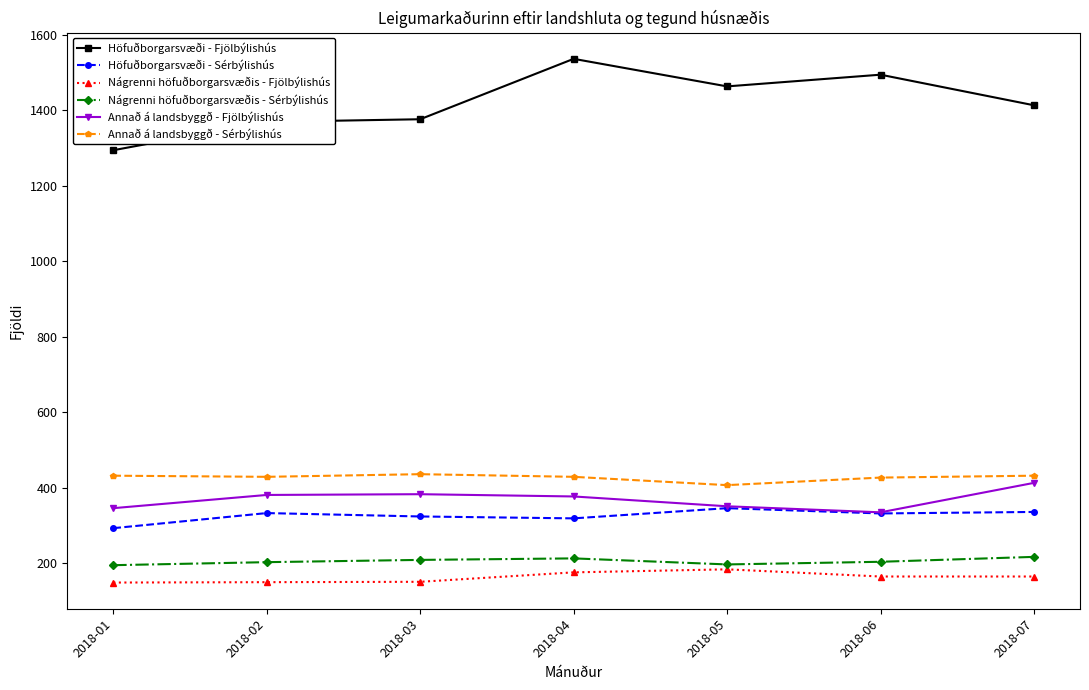

Which series has the largest range (max minus min)?

Höfuðborgarsvæði - Fjölbýlishús